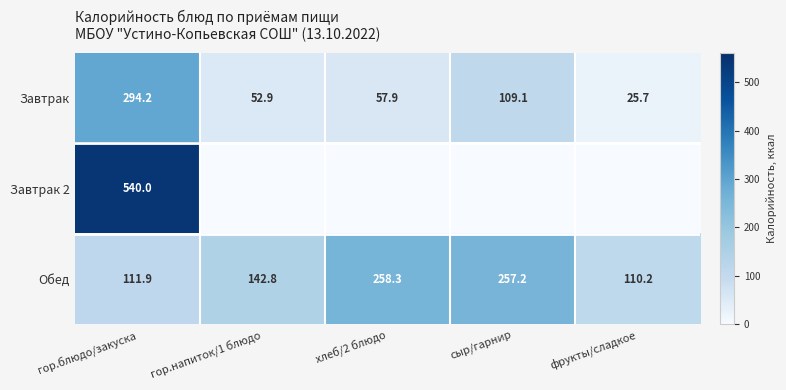

At which label does Завтрак first exceed 57?

гор.блюдо/закуска